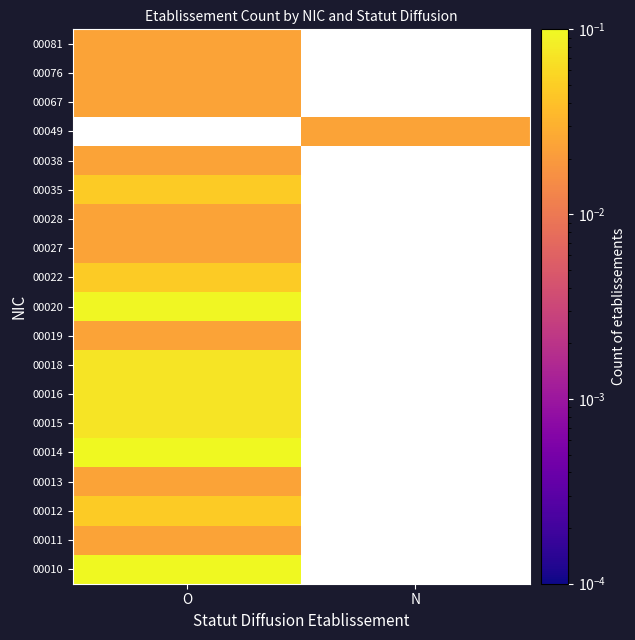

Rank the series by their average value, from highest to lowest.

00010, 00011, 00012, 00013, 00014, 00015, 00016, 00018, 00019, 00020, 00022, 00027, 00028, 00035, 00038, 00049, 00067, 00076, 00081